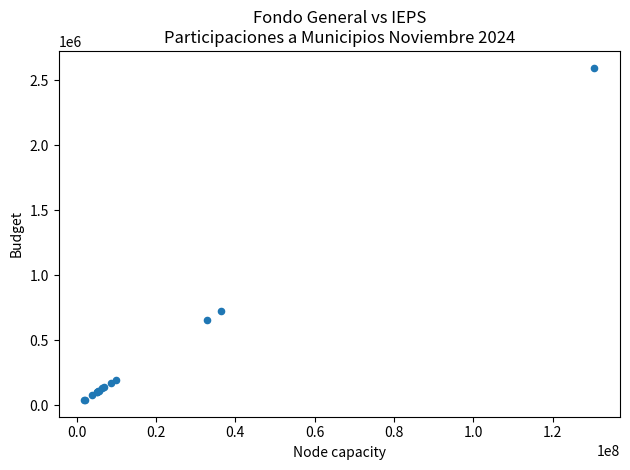

What Y value in the scatter plot is closest to 1318036?

725698.2